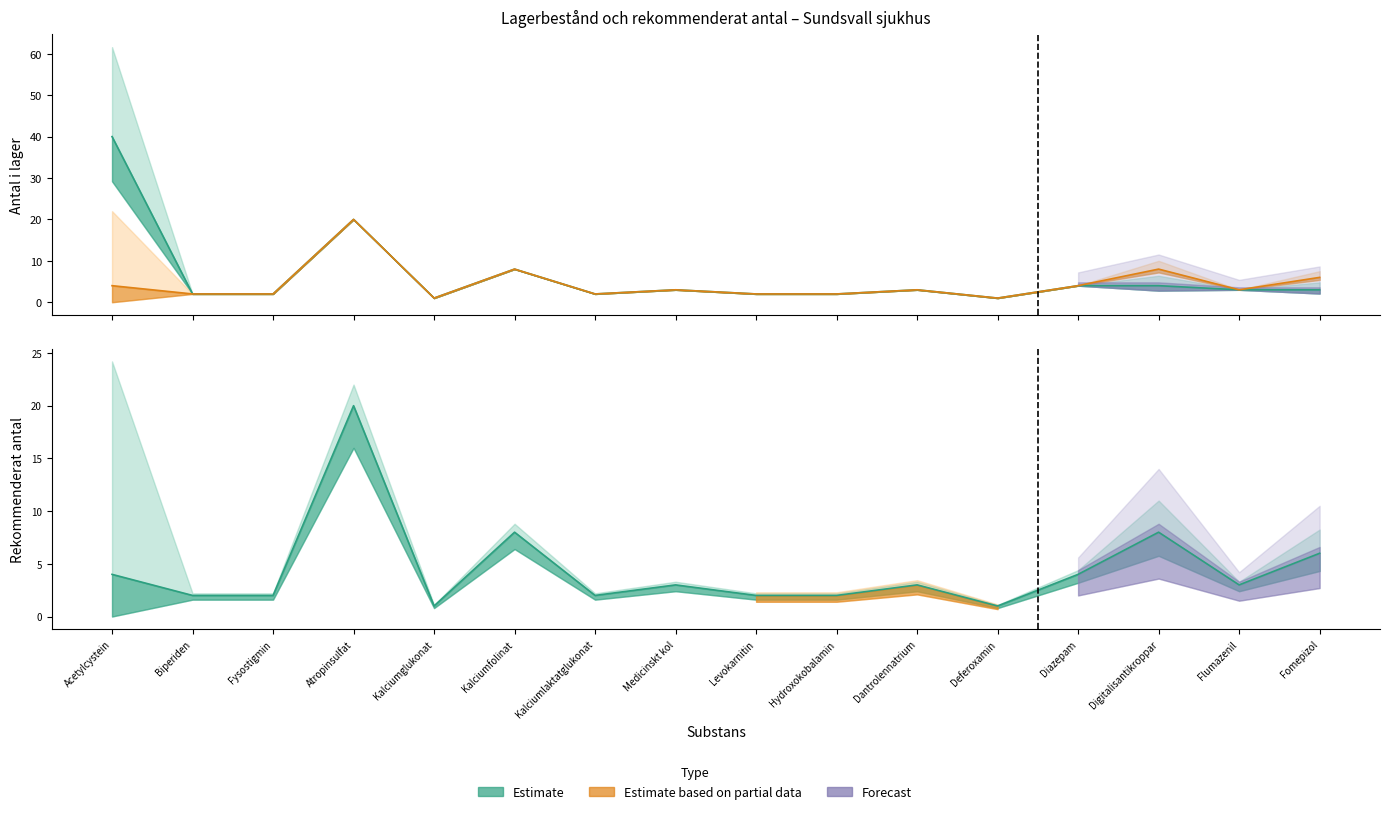

True or false: Antal i lager and Rekommenderat antal intersect in this chart.

False